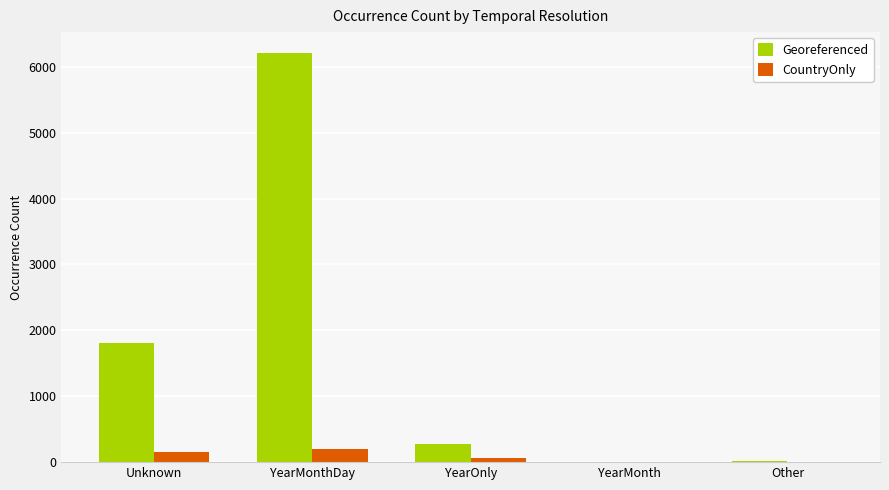

What is the maximum value for Georeferenced?

6215